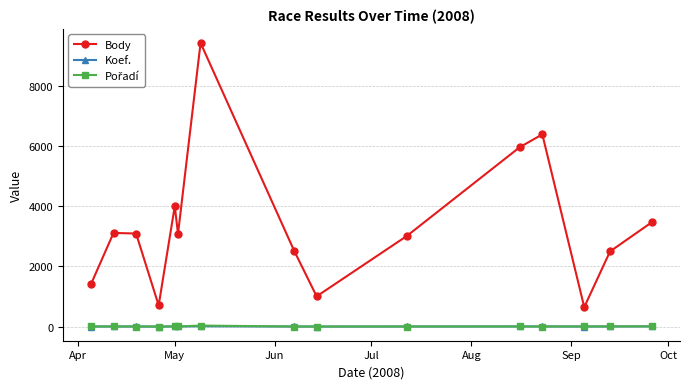

True or false: Koef. and Body cross at least once.

False